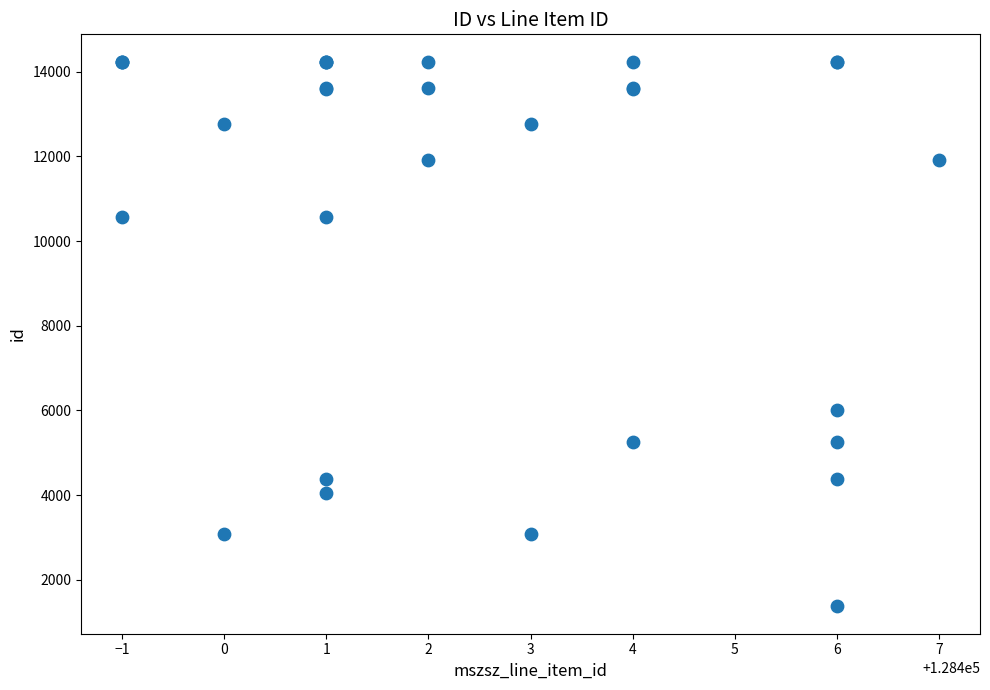

What Y value in the scatter plot is closest to 7804?

5999